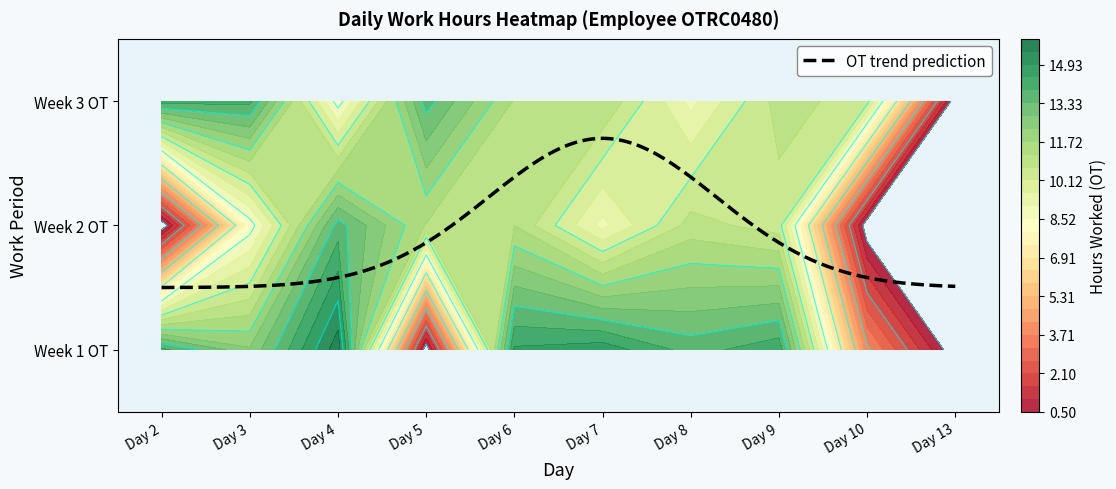

Is it true that 2 equals 10.4 at Day 9?

True